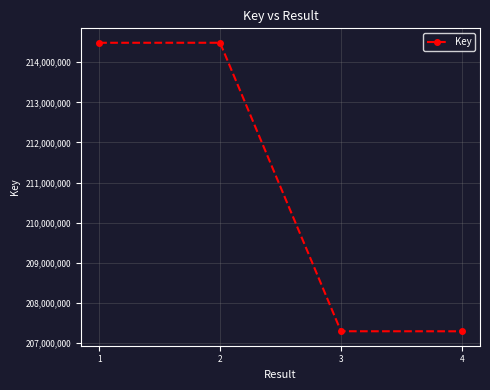

What is the smallest value displayed?

207295000